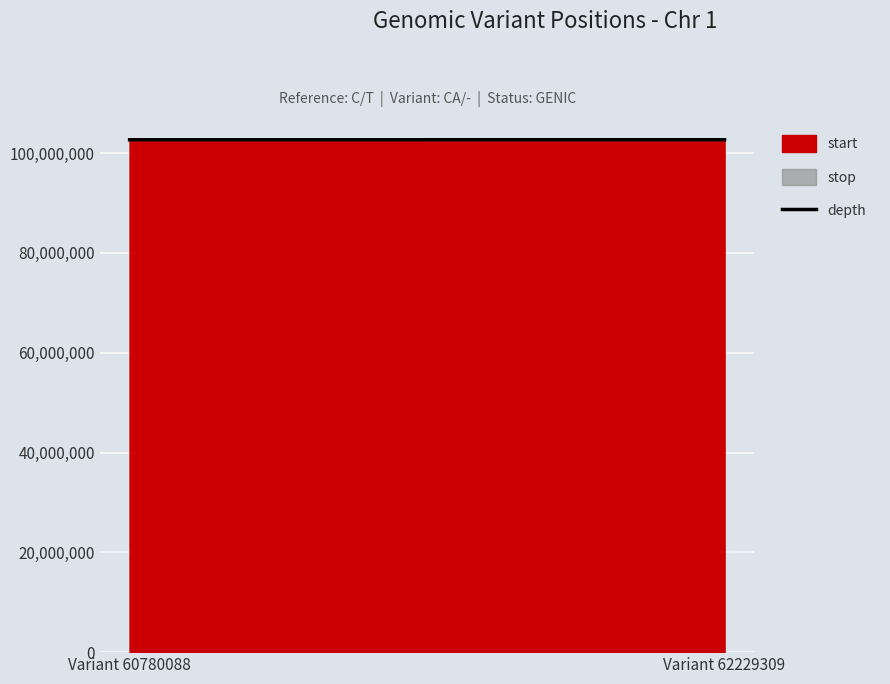

The value at Variant 62229309 is 102692245. True or false?

True